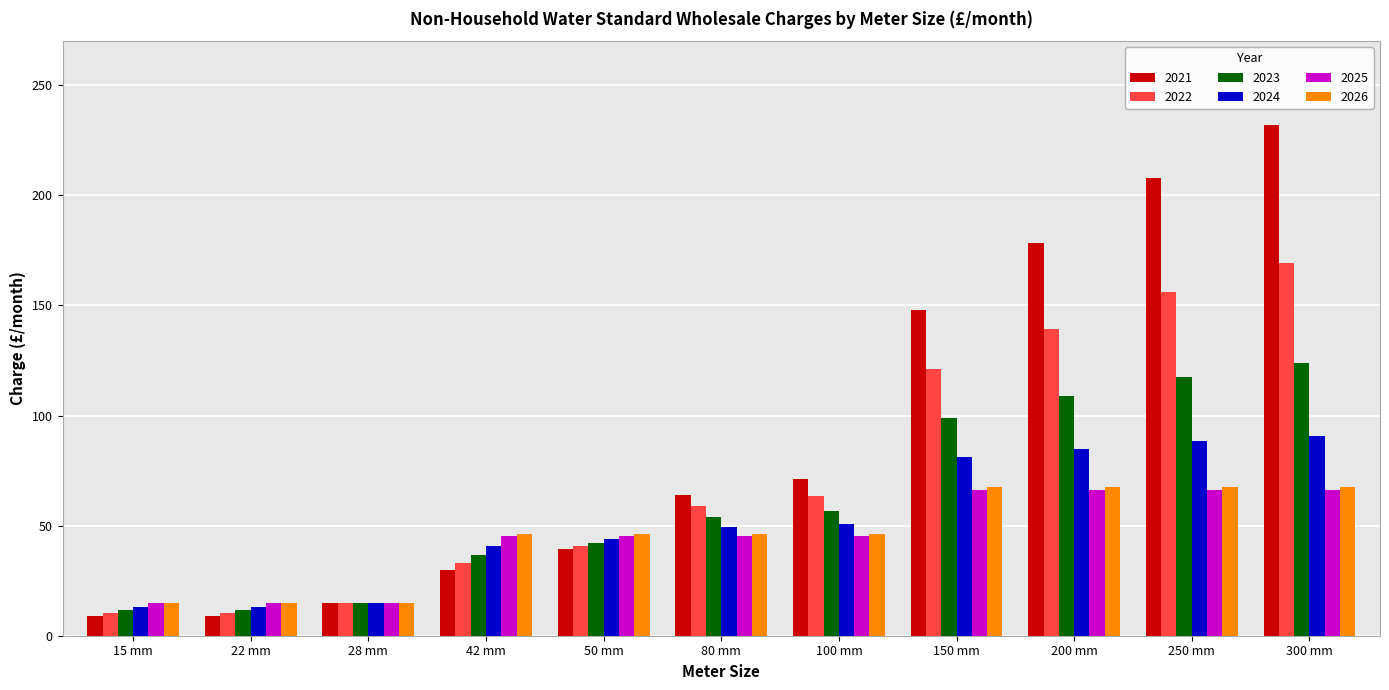

The value of 2025 at 300 mm is 31.2. True or false?

False